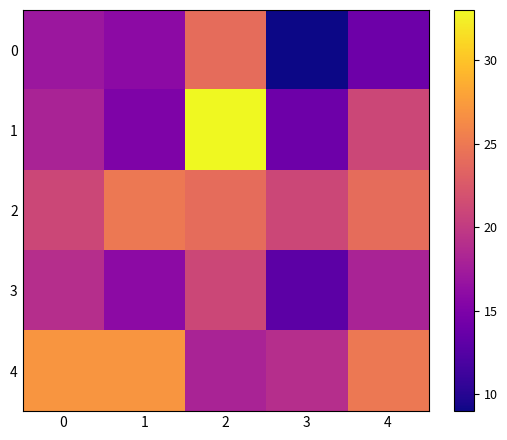

List the series in order of their peak value, highest first.

1, 4, 2, 0, 3